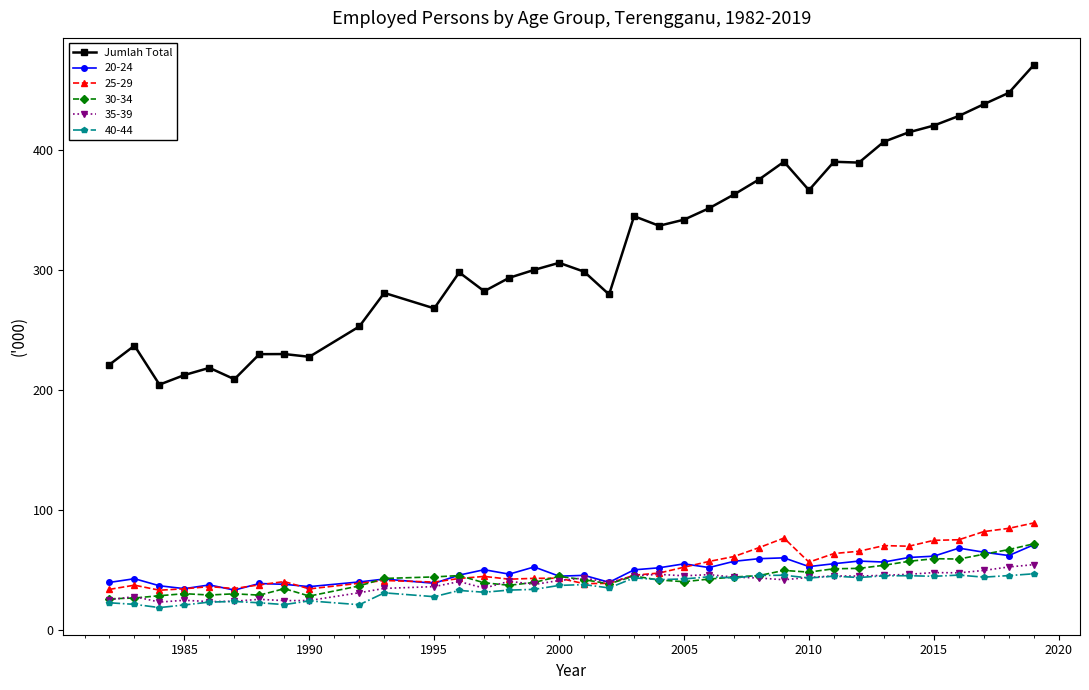

True or false: Jumlah Total and 30-34 cross at least once.

False